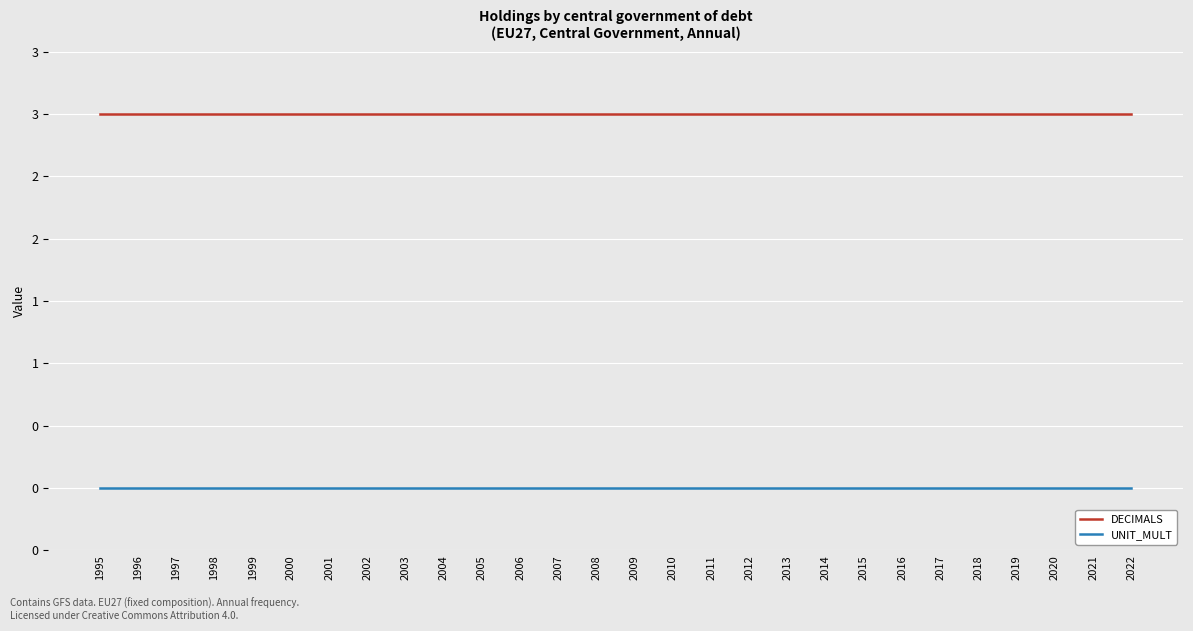

Is this an area chart (filled region under the line)?

No